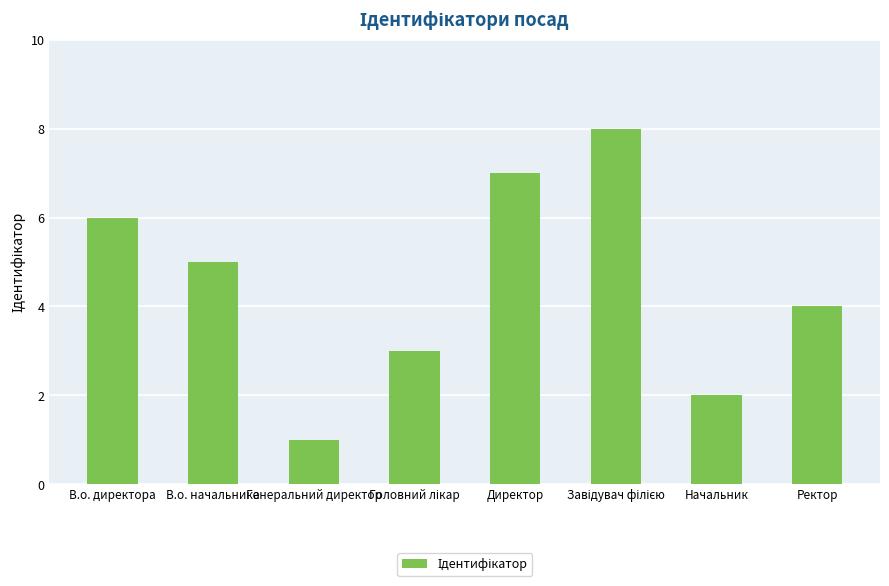

True or false: the data shows 7 at Директор.

True